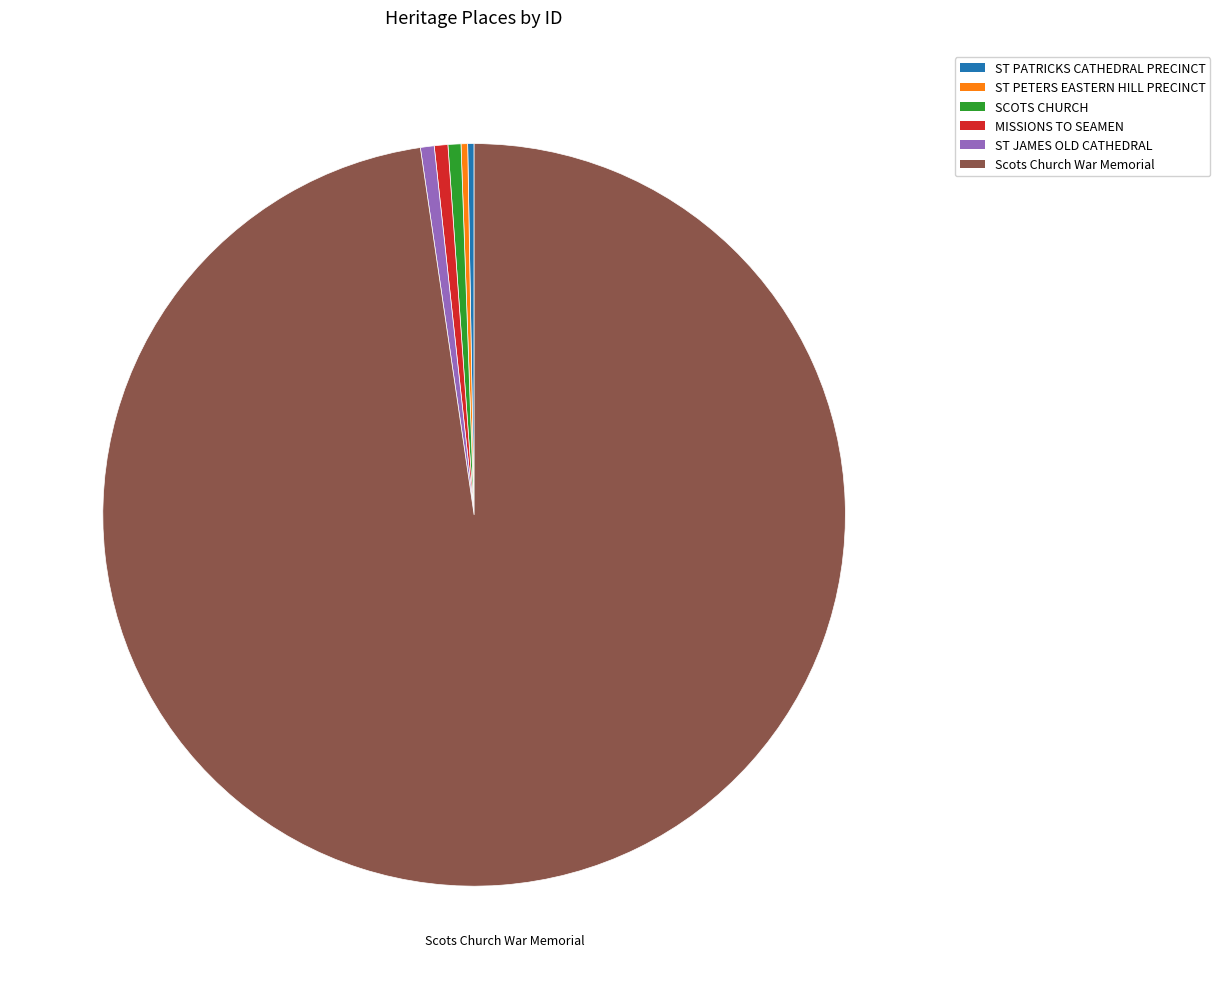

Which has a higher value, Scots Church War Memorial or ST JAMES OLD CATHEDRAL?

Scots Church War Memorial